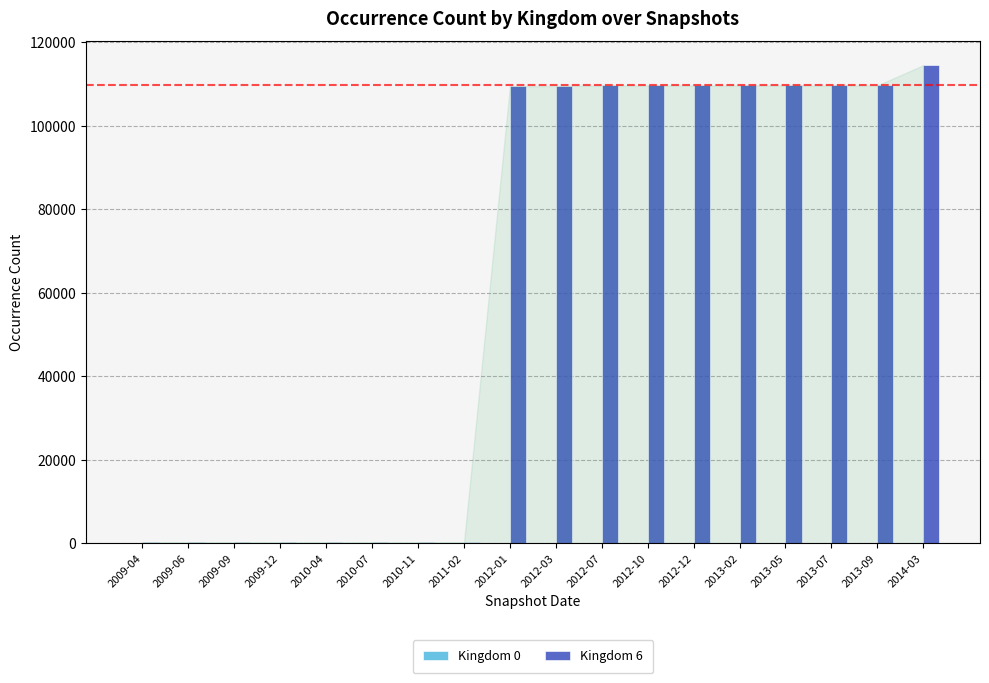

Count the number of data series in this chart.

2